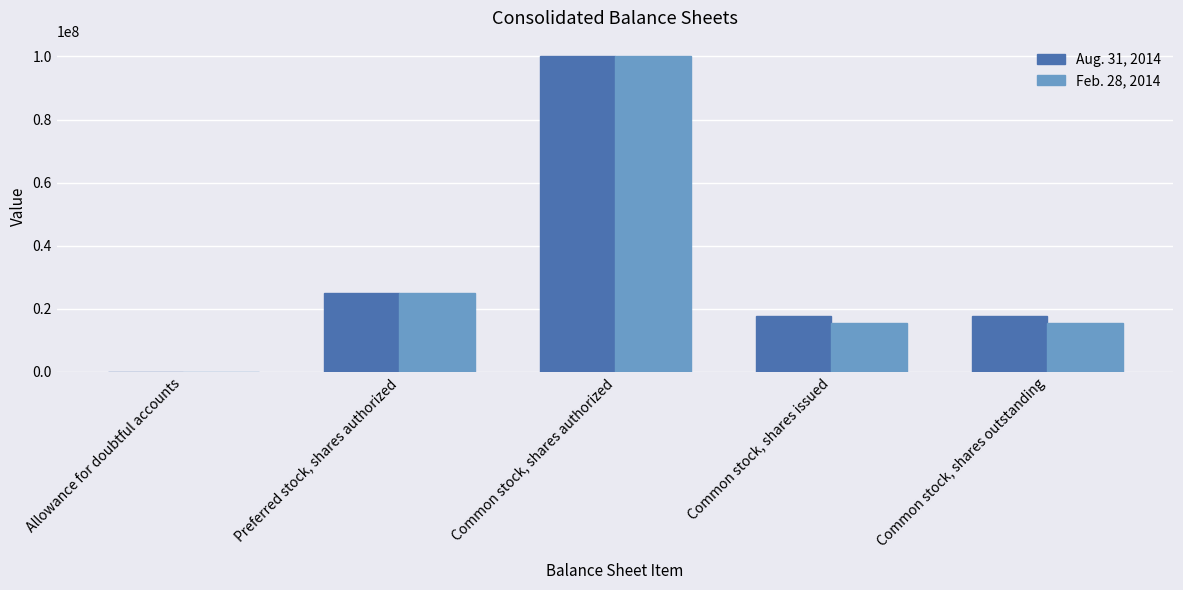

What is the average value of the Feb. 28, 2014 series?

31178012